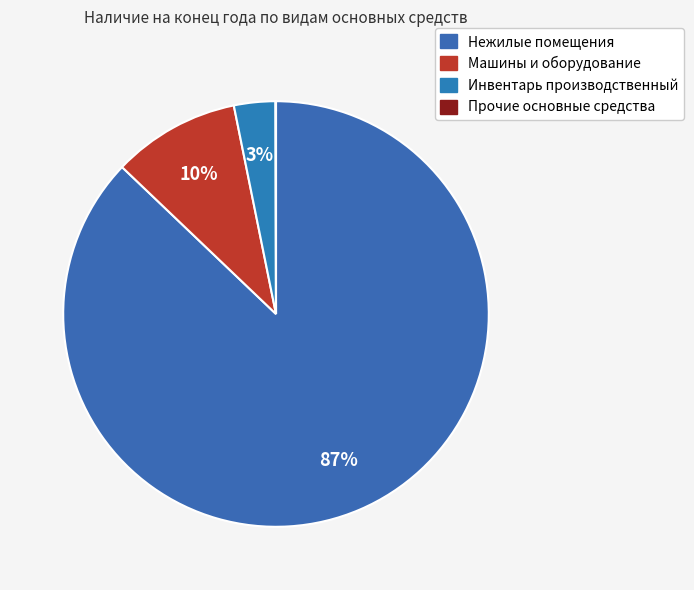

Which slice is the largest?

Нежилые помещения